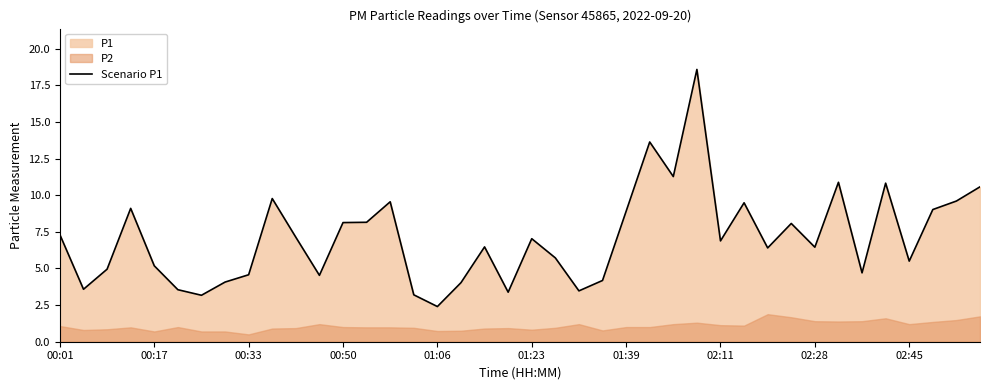

What is the change in value from 14 to 18?

-3.1